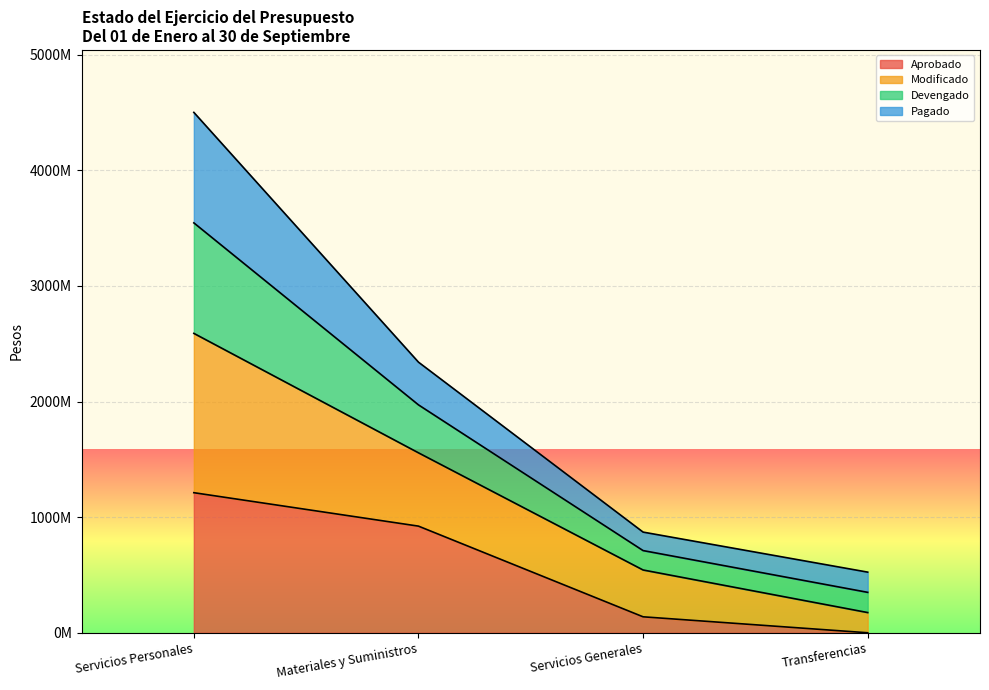

What position from the left is Servicios Personales?

1